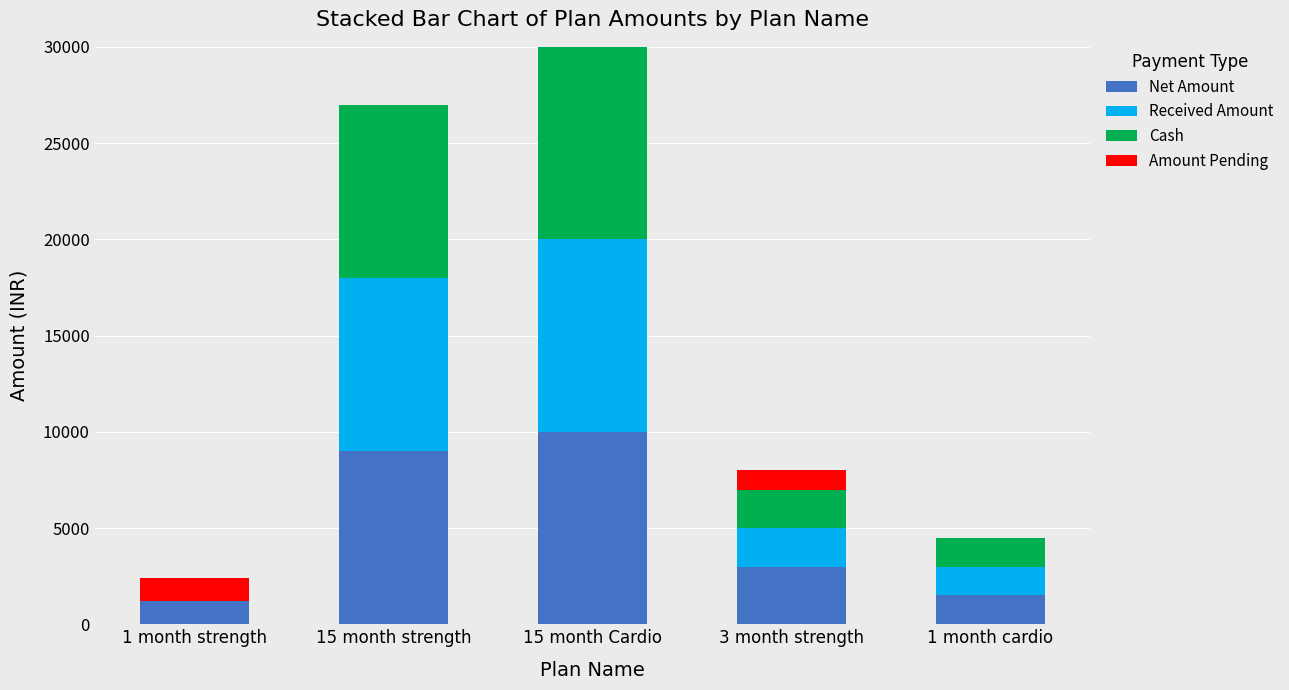

What is the difference between the Net Amount values at 15 month strength and 15 month Cardio?

1000